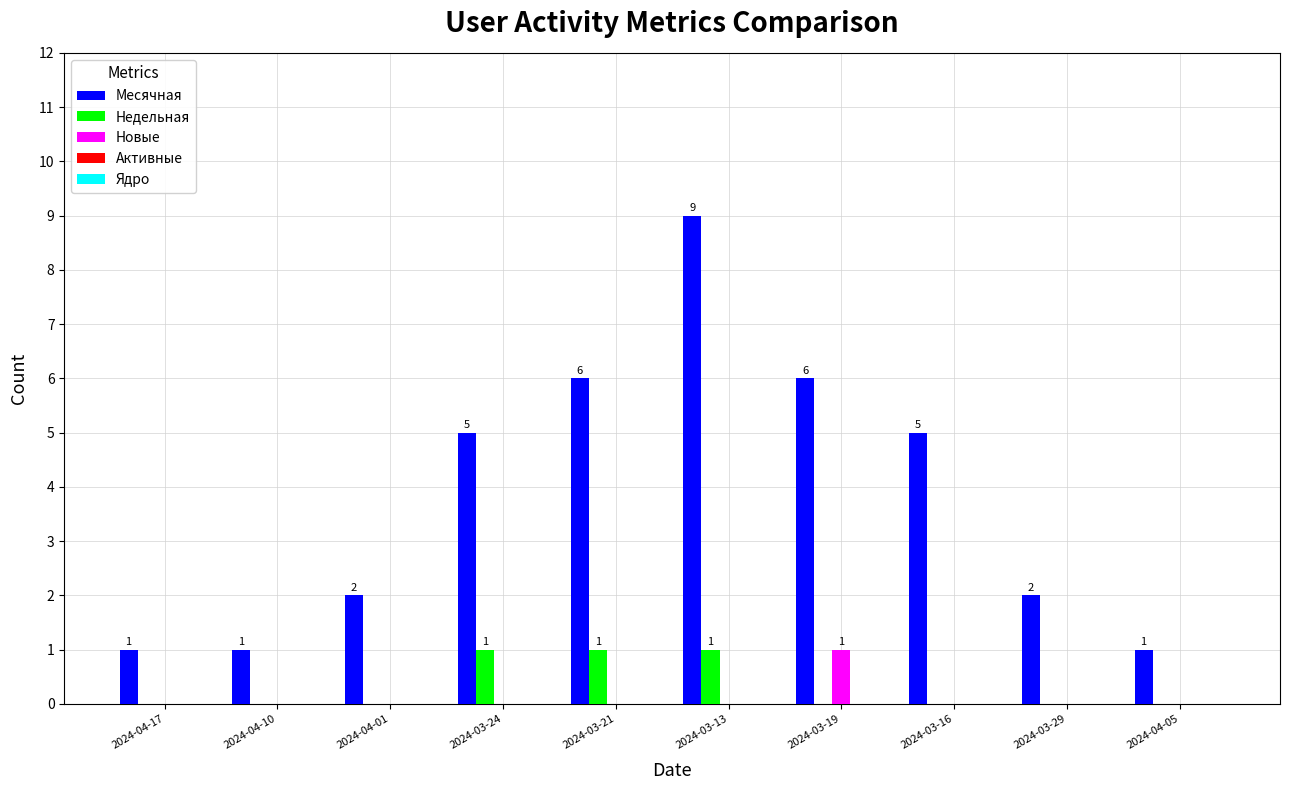

Is it true that Месячная equals 1 at 2024-03-29?

False